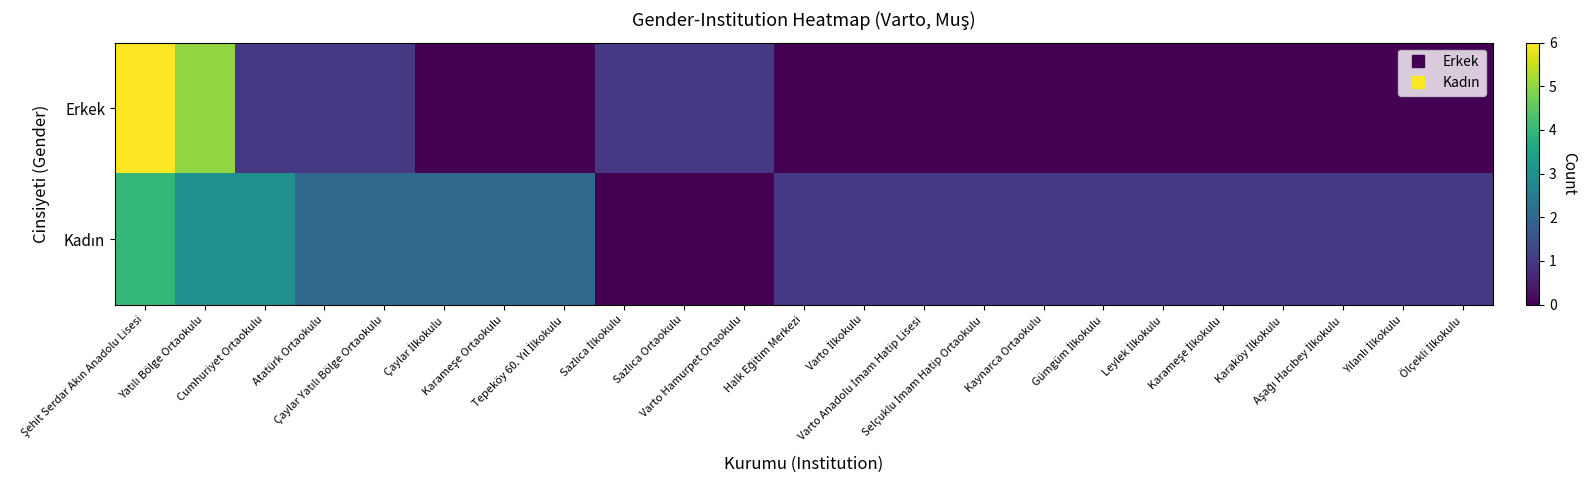

Which series has the largest total across all categories?

Kadın